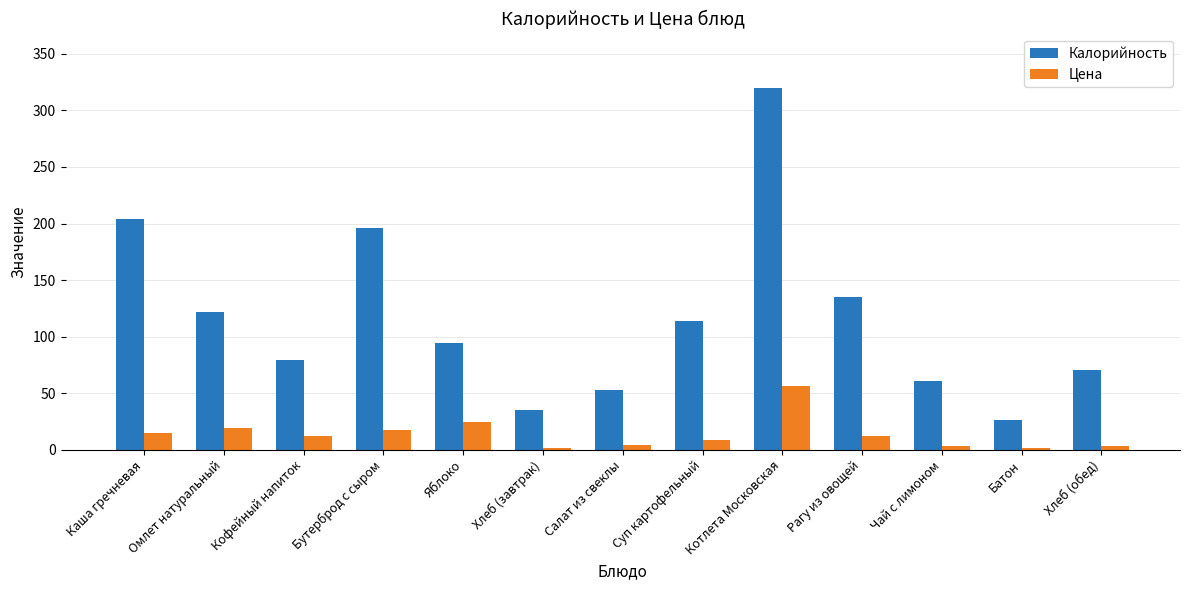

What is the difference between the second highest and minimum values in the Цена series?

23.6